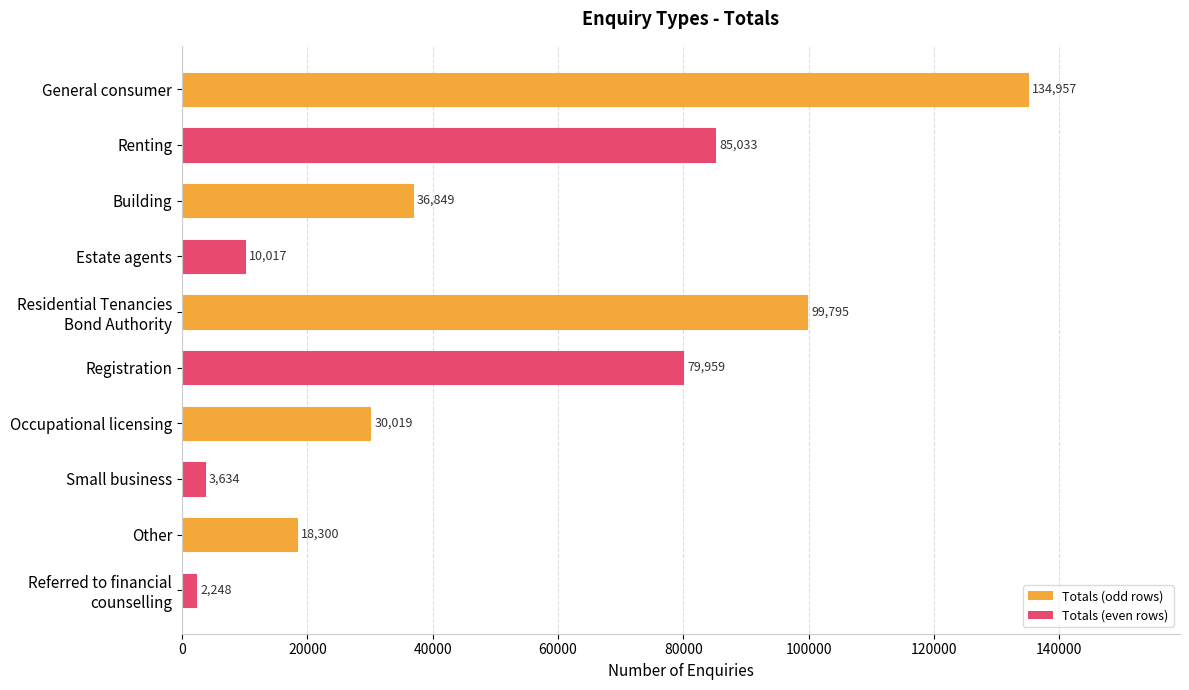

True or false: the data shows 10017 at Estate agents.

True